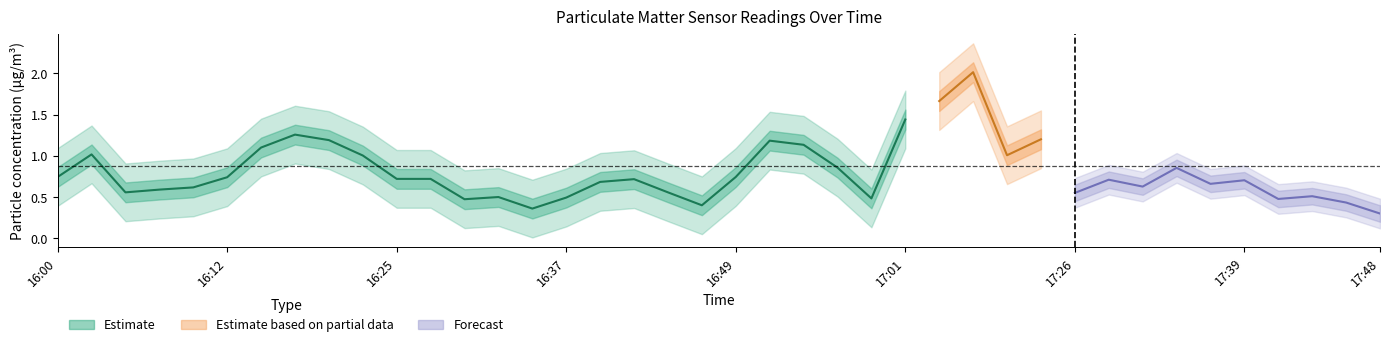

Is this an area chart (filled region under the line)?

No